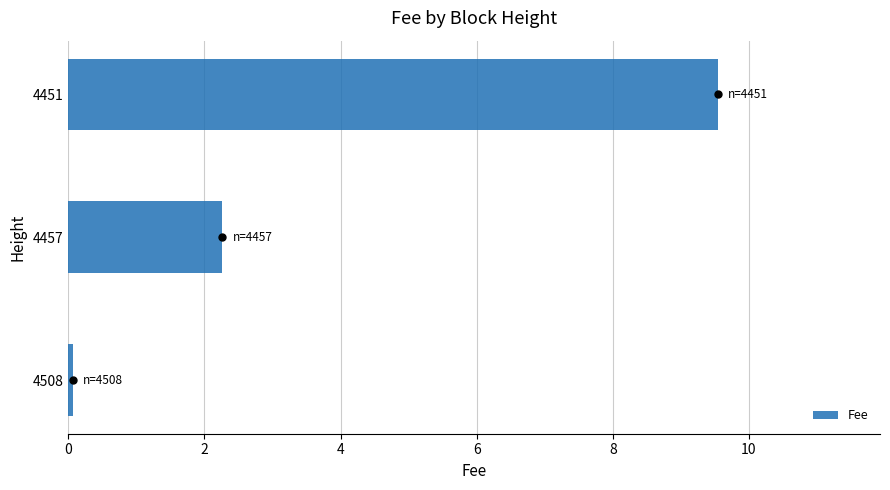

The value of Fee at 4457 is 2.3. True or false?

True